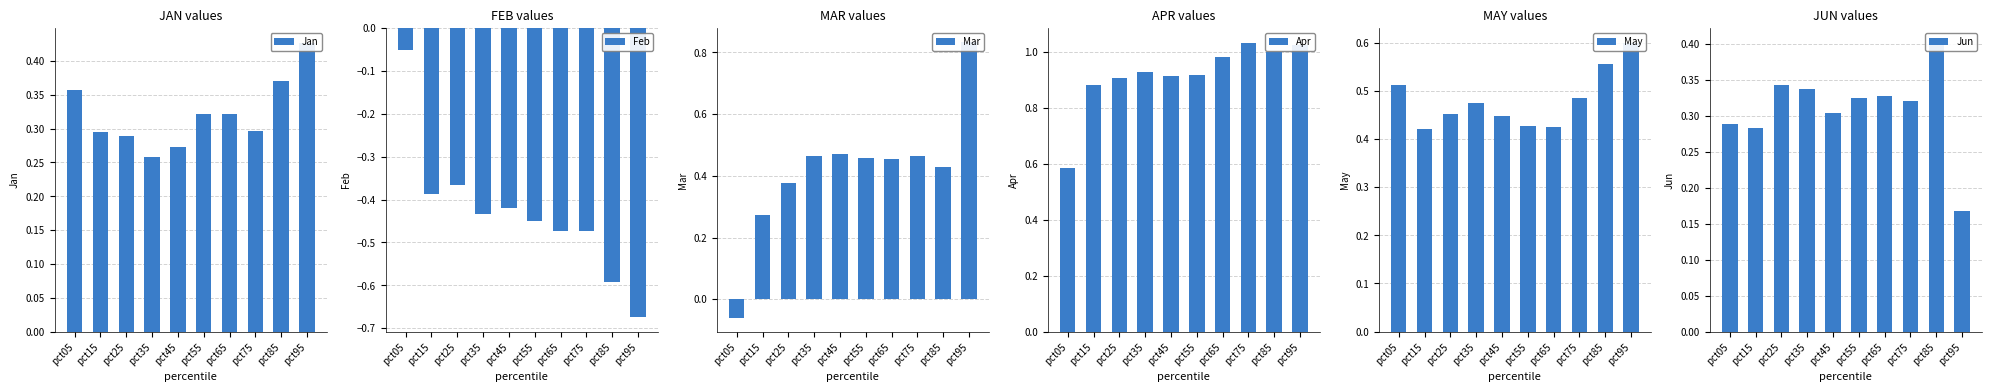

True or false: Jan has a value of 0.4 at pct75.

False